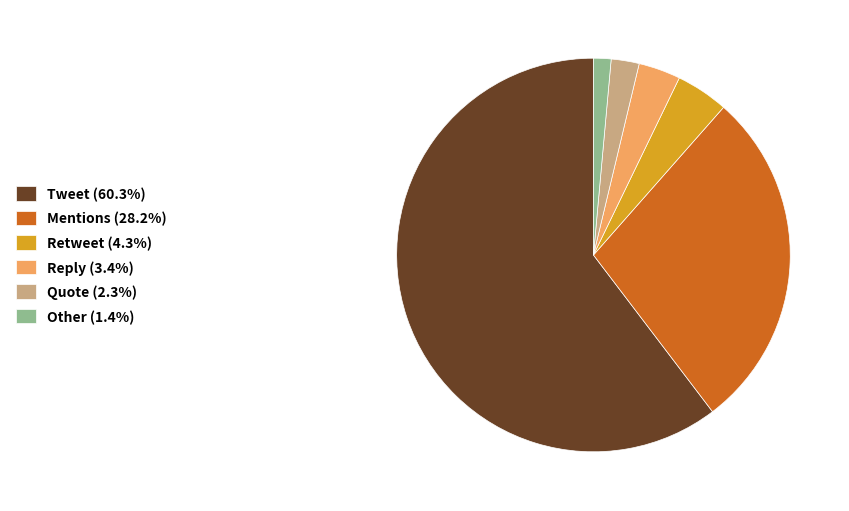

What is the smallest slice in the pie chart?

Other